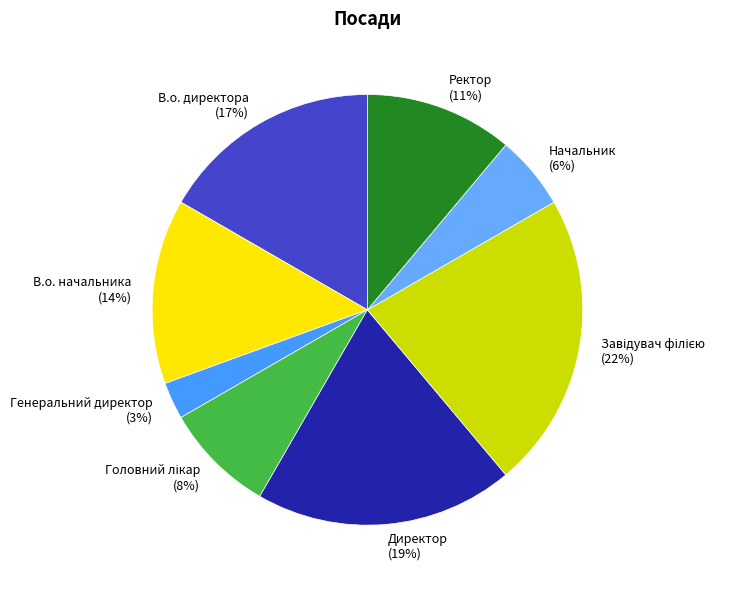

How many segments does this pie chart have?

8